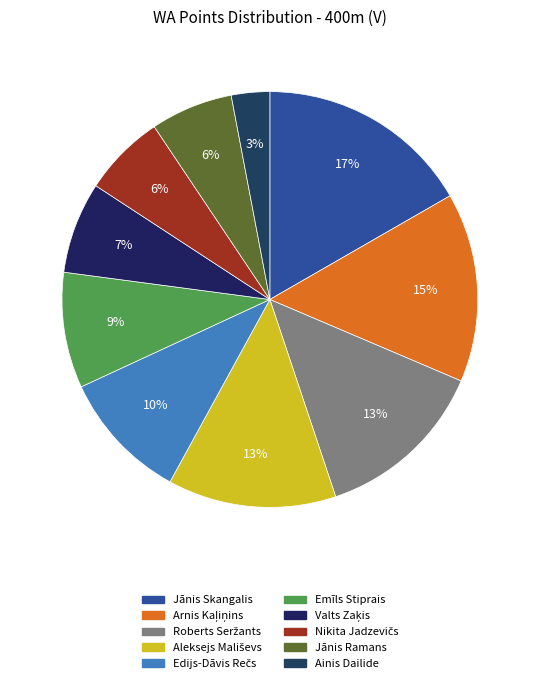

How many segments does this pie chart have?

10